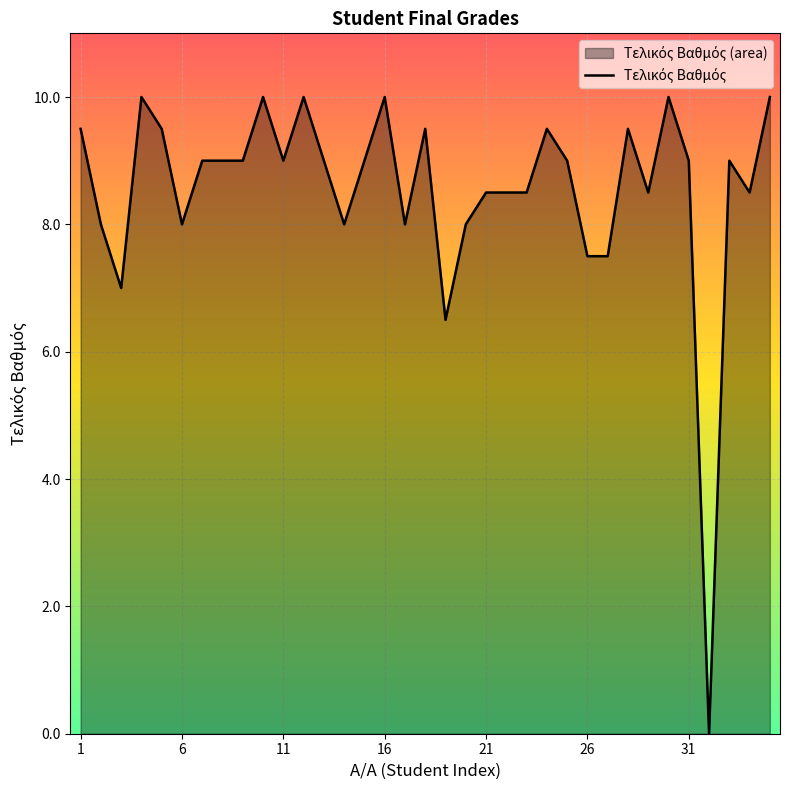

Is it true that the value at 16 is 14.5?

False